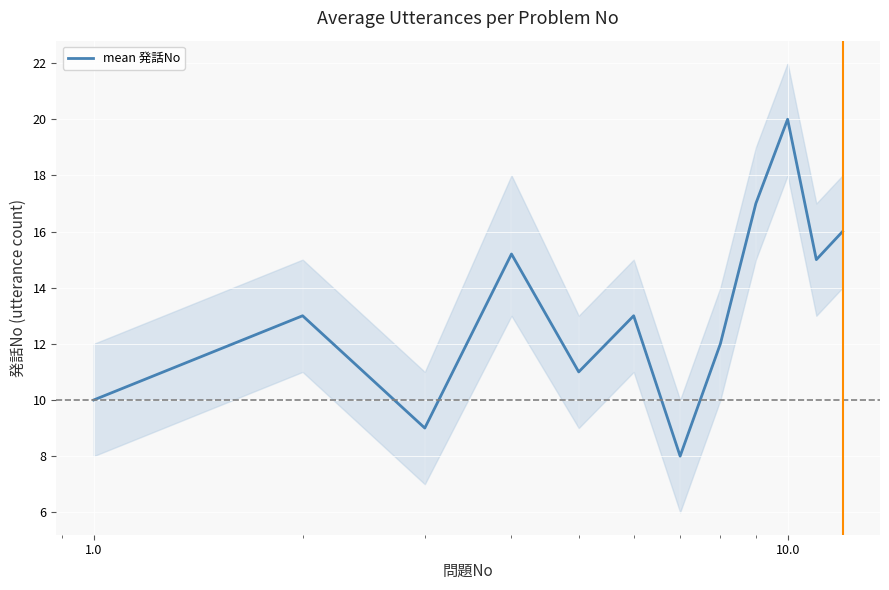

What is the maximum value for mean 発話No?

20.0